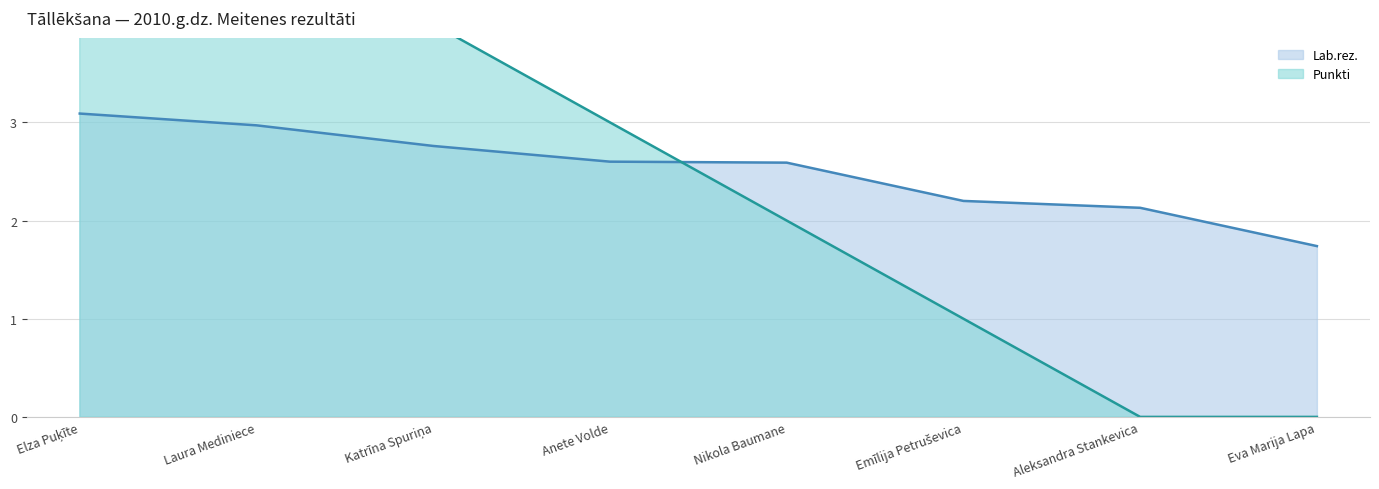

Rank the series by their average value, from highest to lowest.

Punkti, Lab.rez.